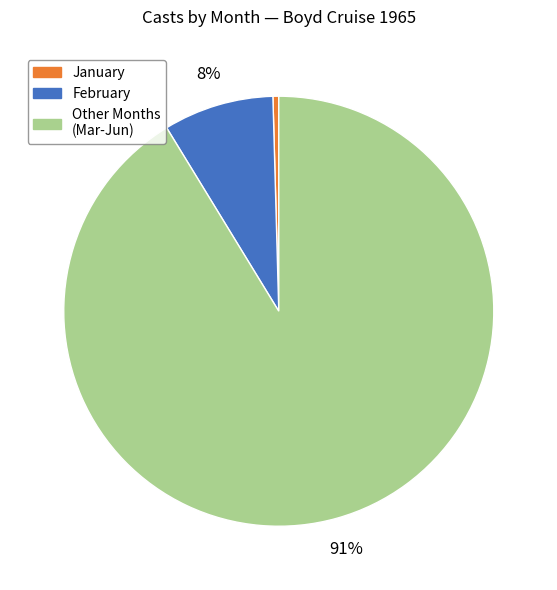

To the nearest percent, what is the average slice percentage?

33%